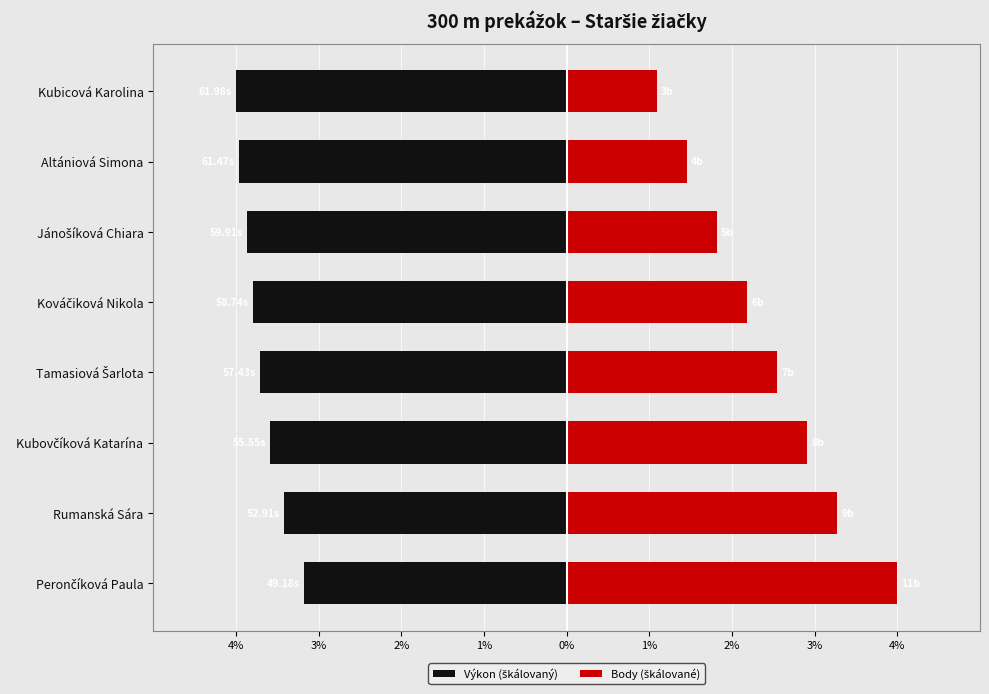

What is the average value of the Body (škálované) series?

2.4